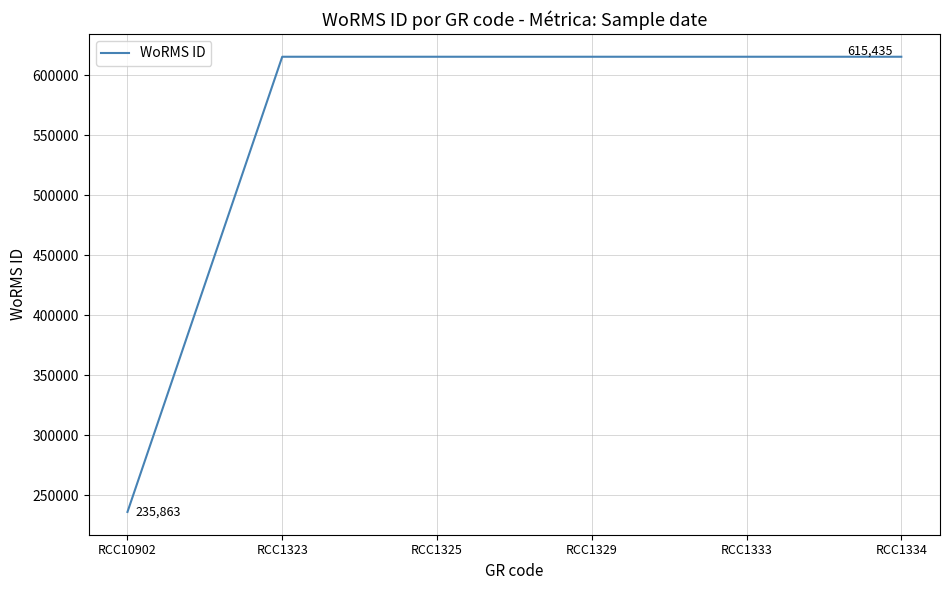

Approximately how many times larger is the value at RCC10902 compared to RCC1323?

0.4